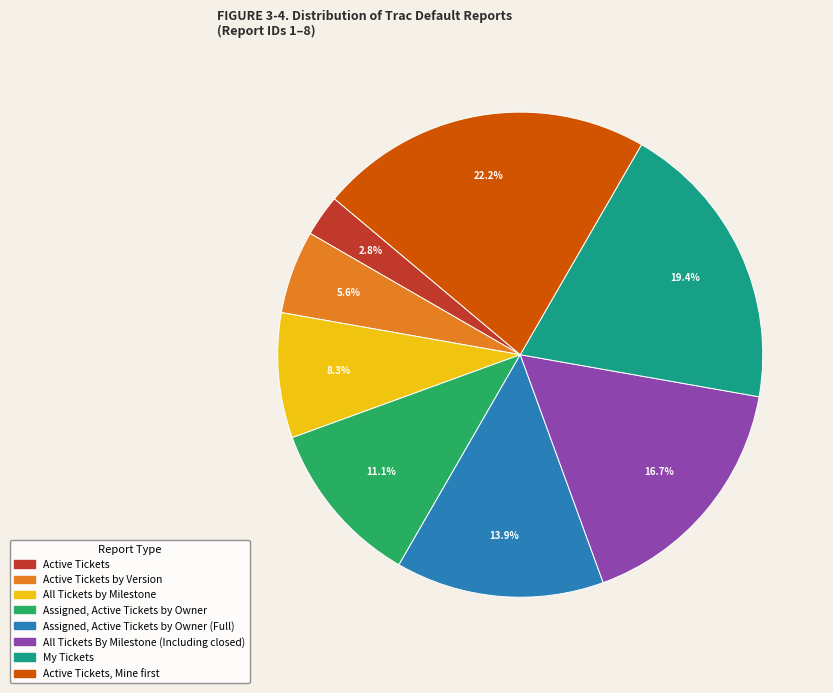

Does any single category account for the majority?

No